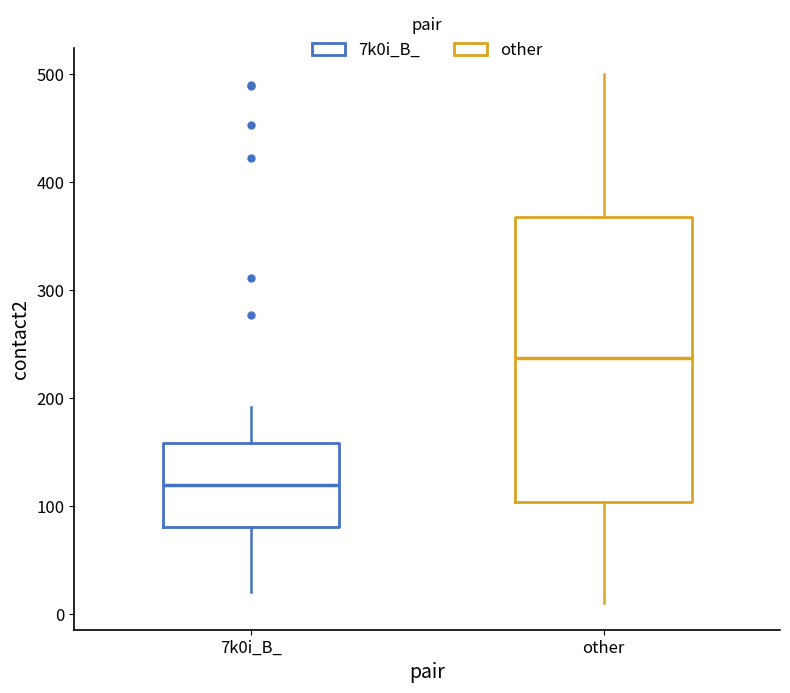

Which box has the highest median line?

other